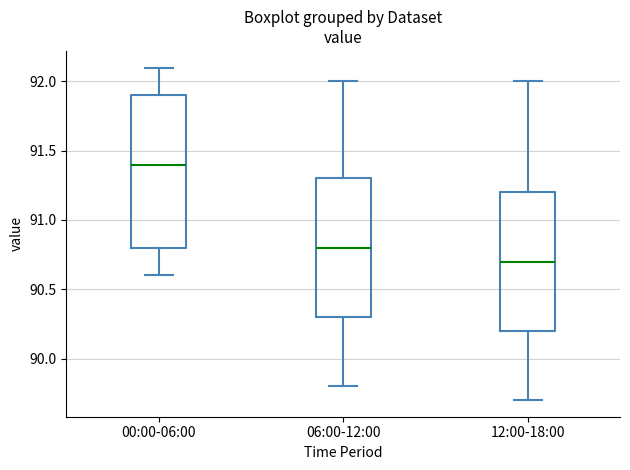

Where does the lower whisker of the box for 06:00-12:00 end on the y-axis? The values are not printed on the chart, so give them approximately, as read against the axis.

89.8